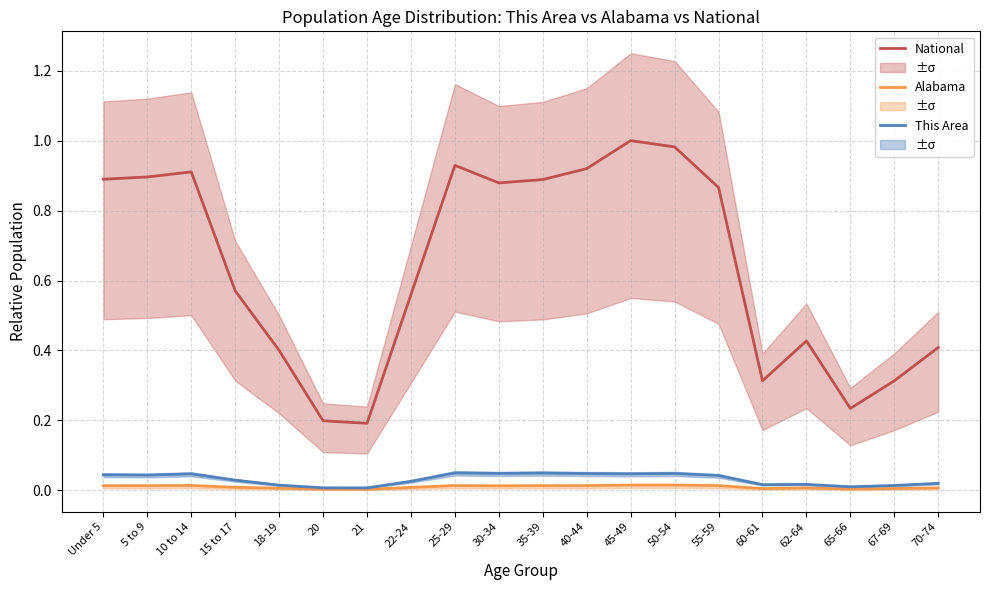

In National, how many points are higher than both neighbors (excluding endpoints)?

4